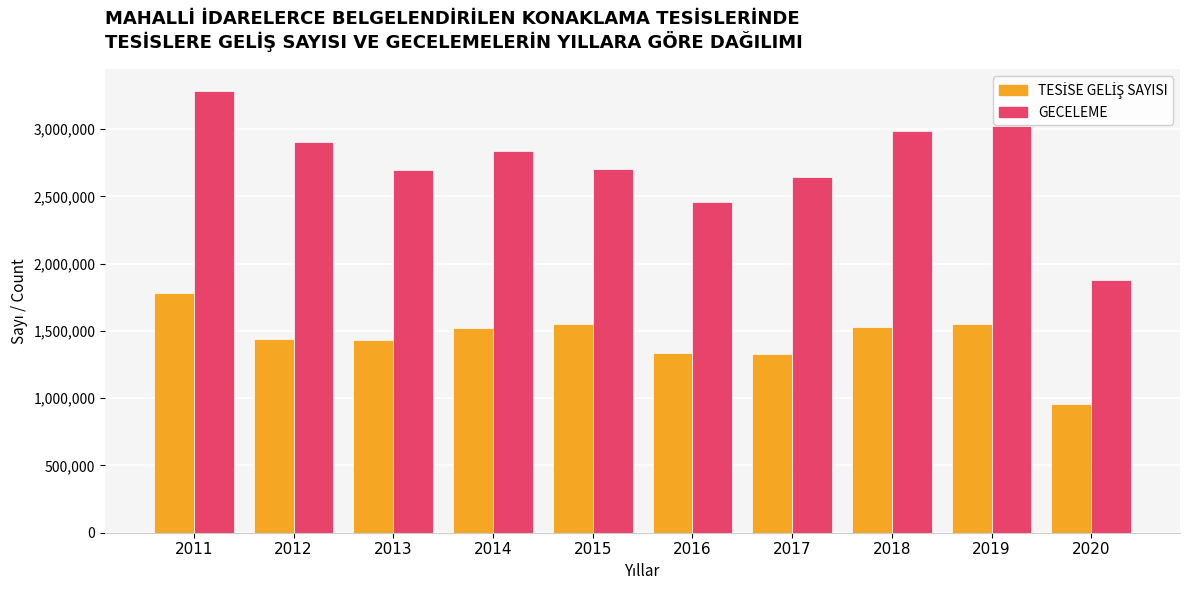

Does the chart contain any negative values?

No